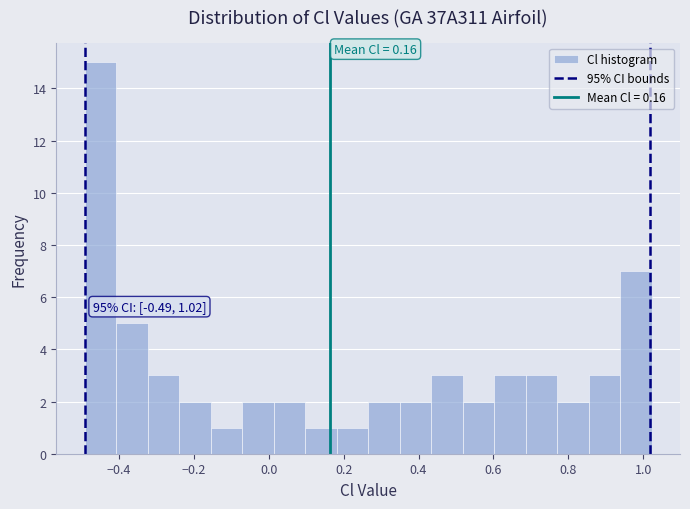

Over which range of the x-axis is the bar tallest?

-0.50 to -0.40